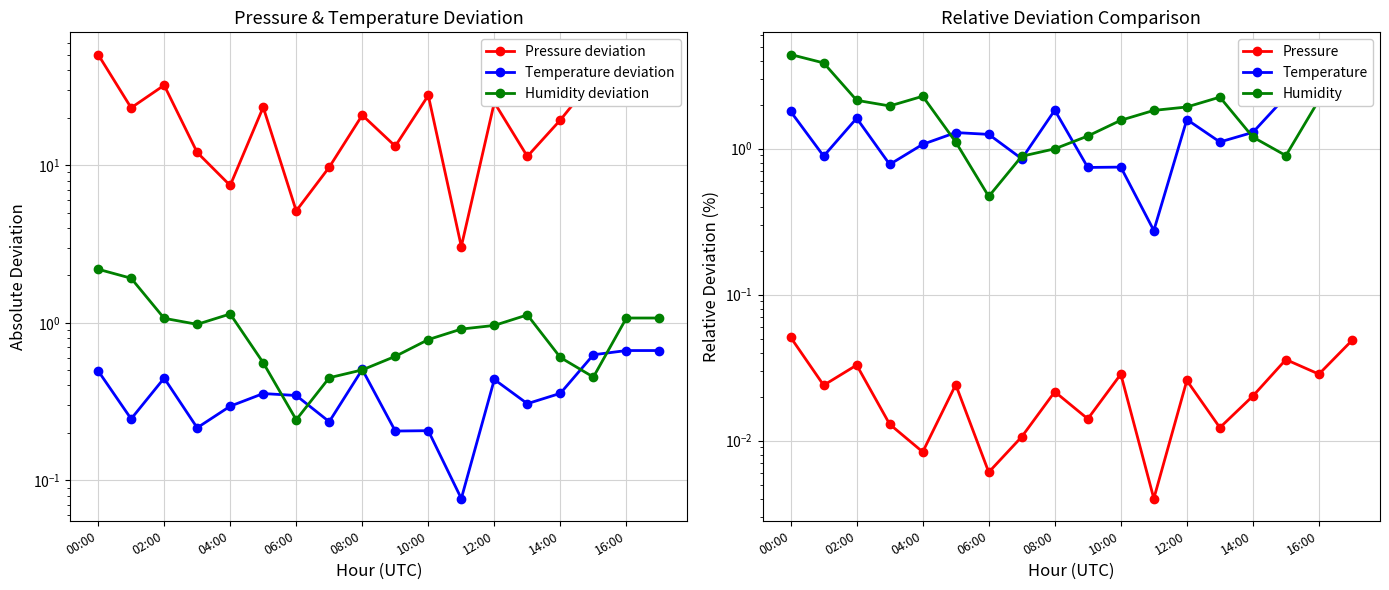

Which category has the highest value in the Temperature deviation series?

16:00